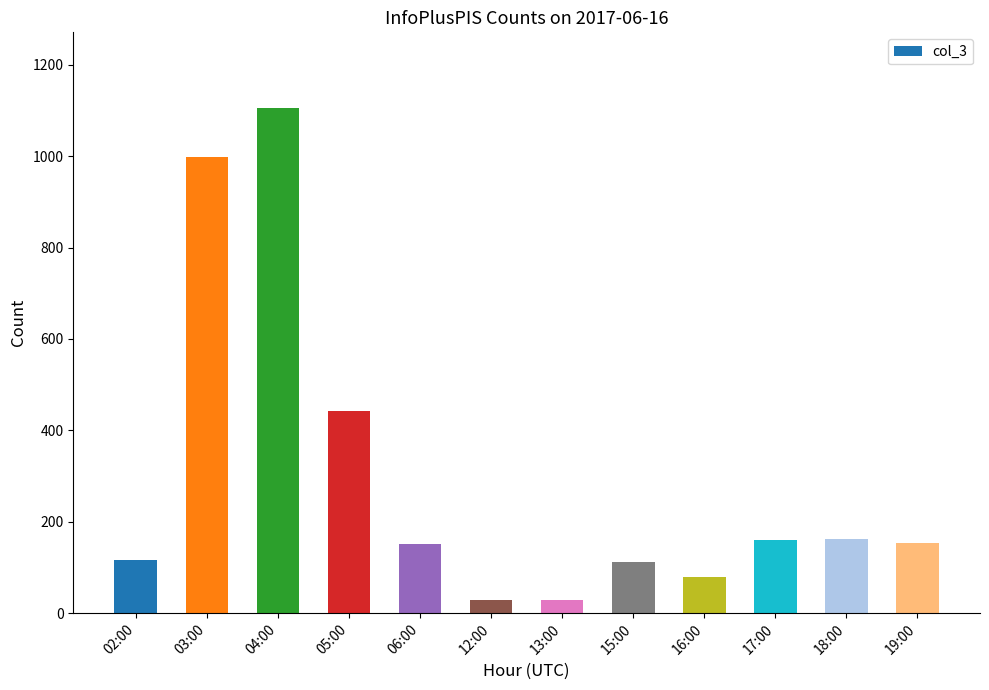

At which category does the chart reach its peak across all series?

04:00